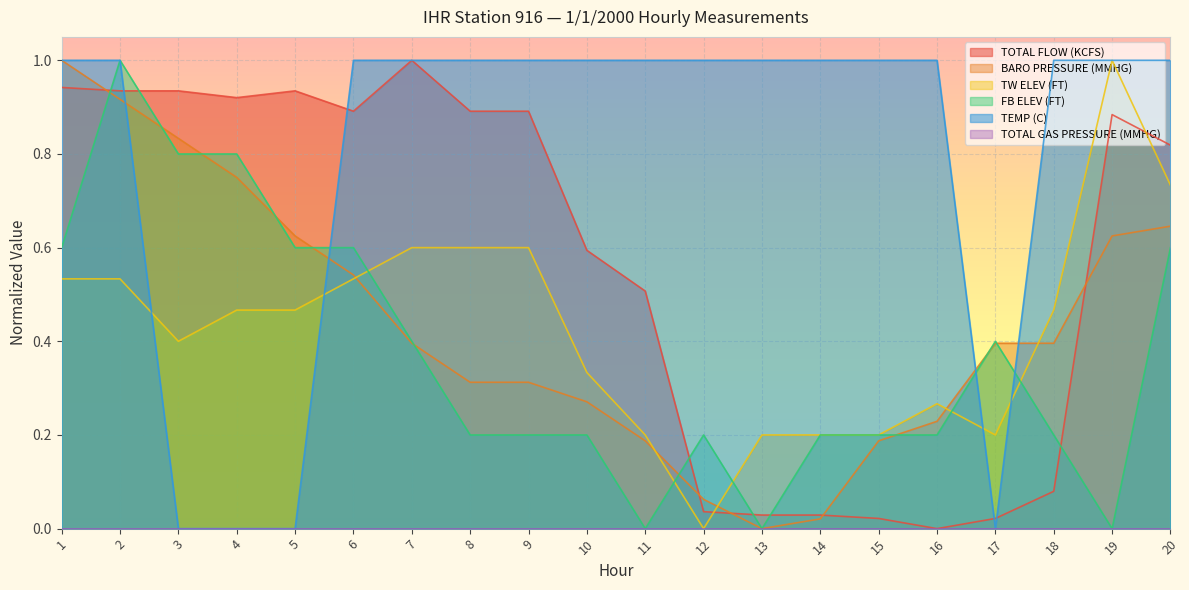

How many interior local valleys does the FB ELEV (FT) series have?

3